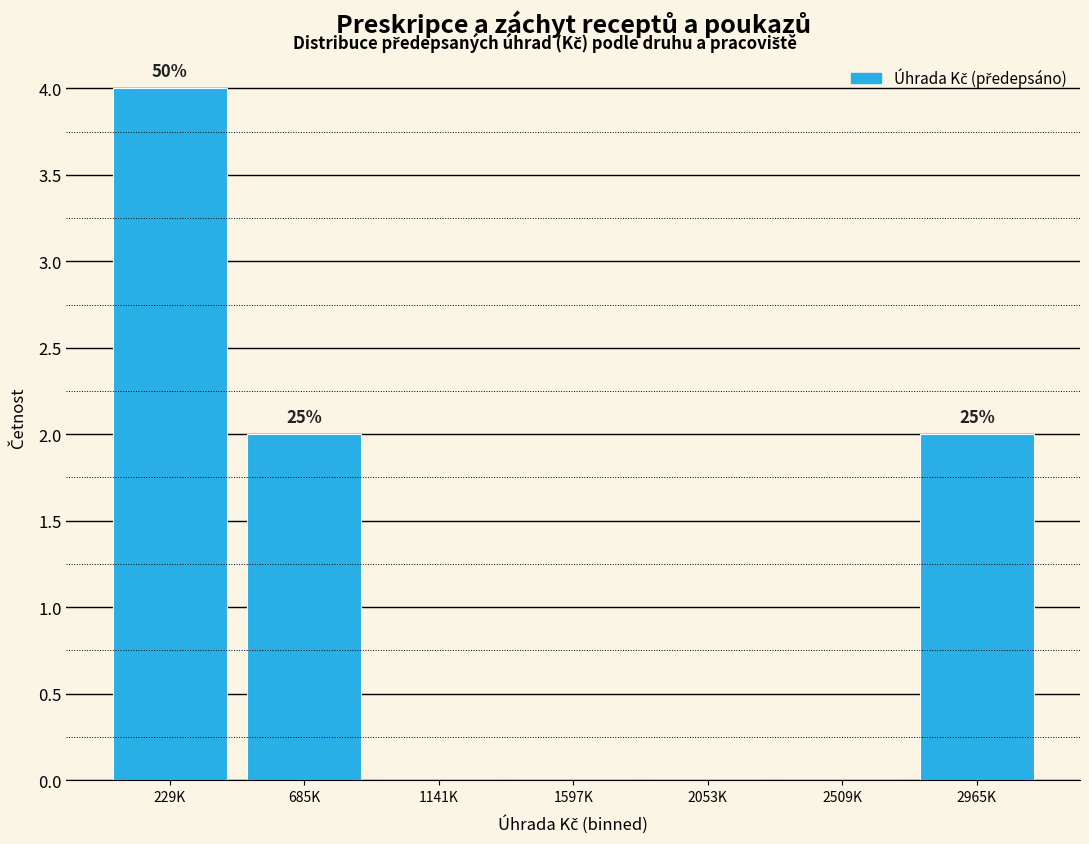

Reading left to right, list all the values displayed in this chart.

229K=4	685K=2	1141K=0	1597K=0	2053K=0	2509K=0	2965K=2